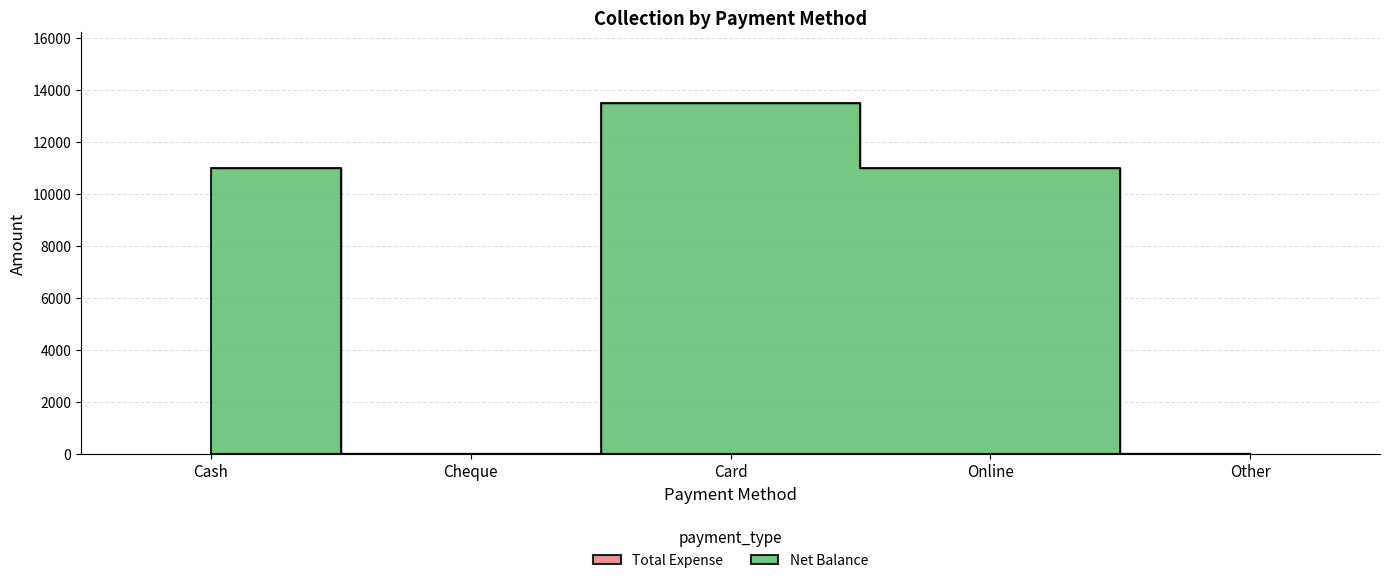

What is the maximum value shown in the chart?

13500